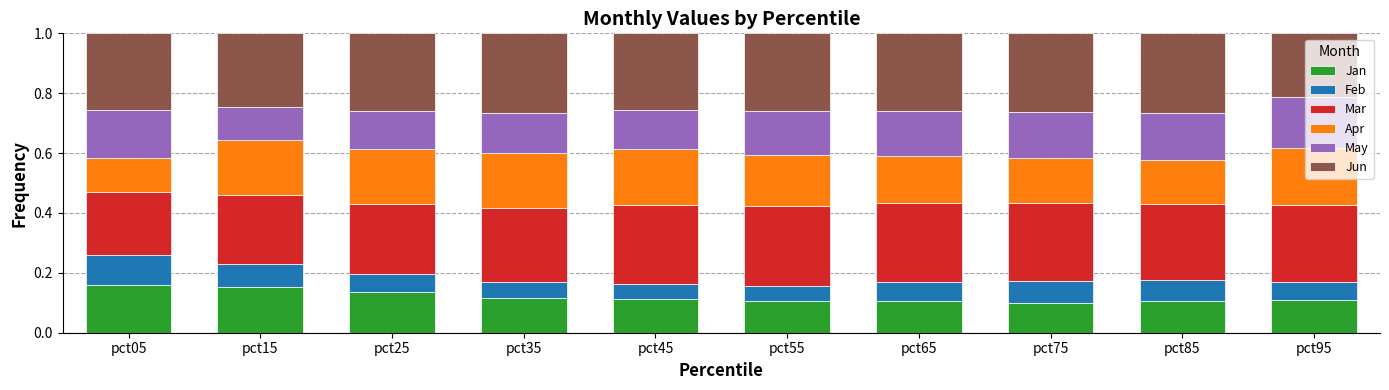

What is the total value across all series at pct25?

1.0